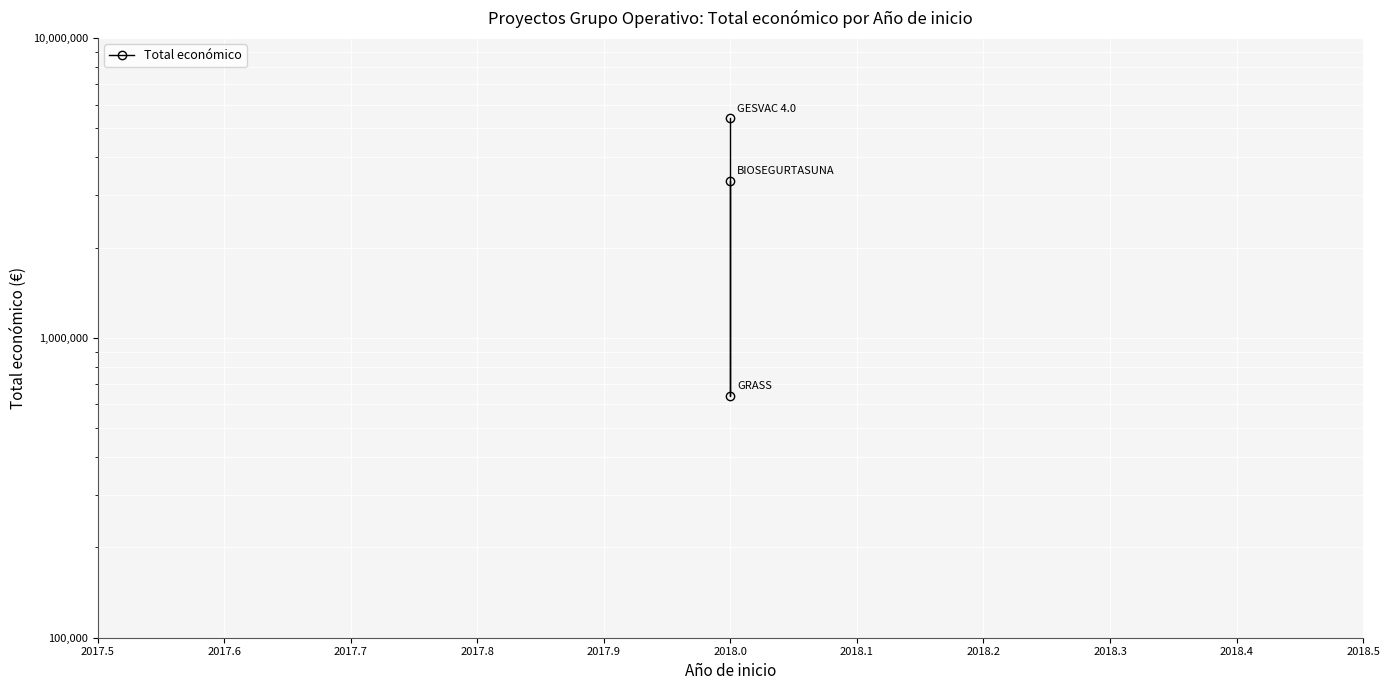

What is the average value?

3124729